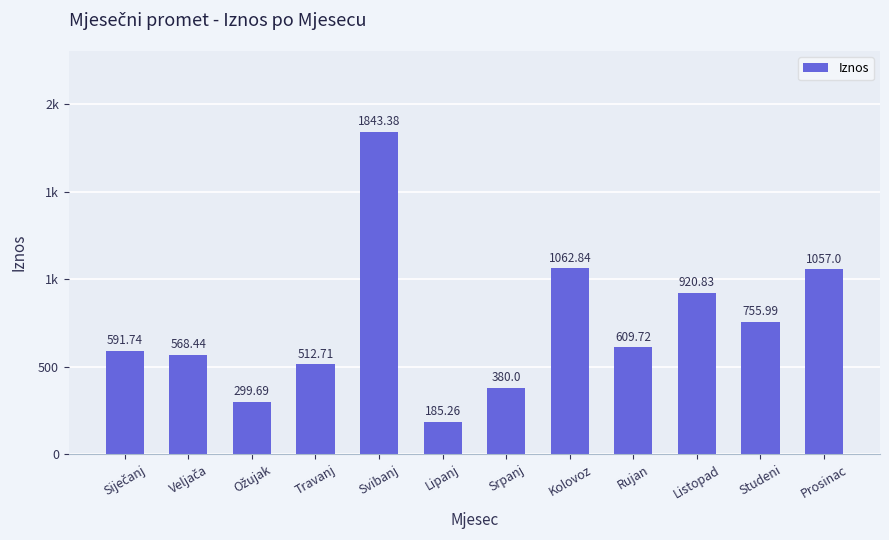

Does the chart contain any negative values?

No